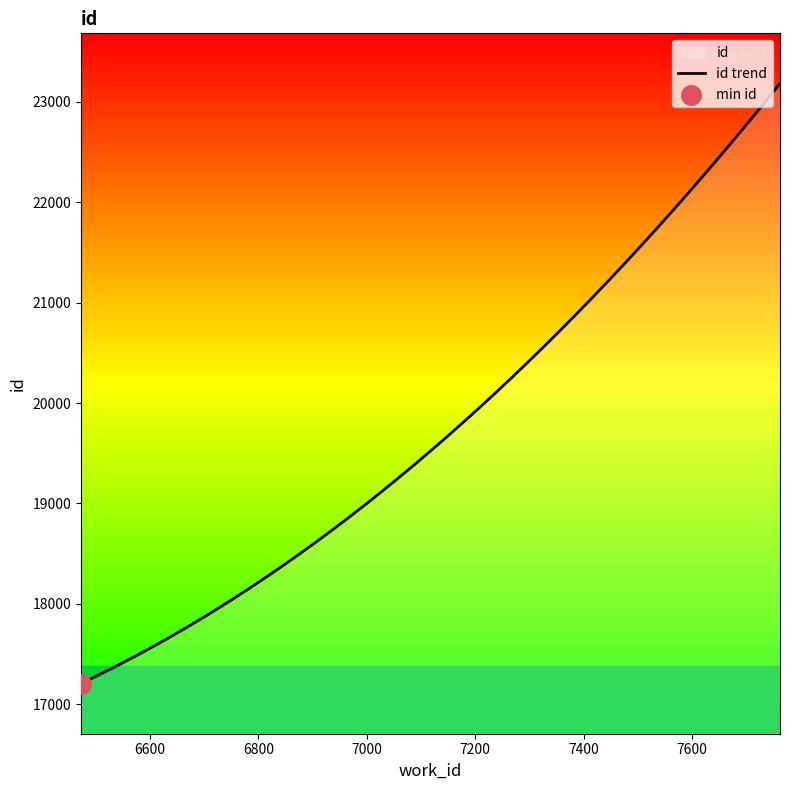

Between 6825 and 7762, which is larger?

7762